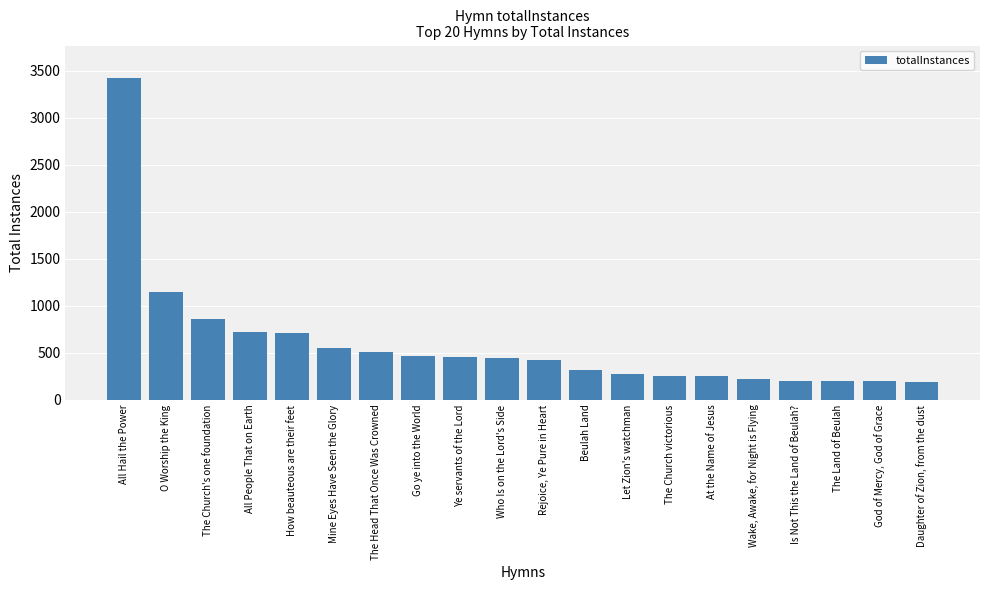

What is the smallest value displayed?

192